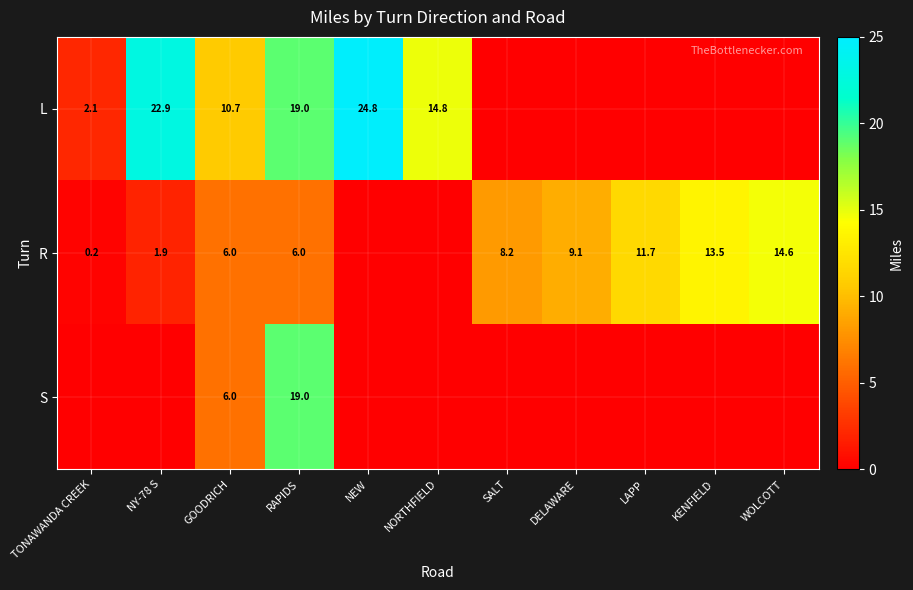

The value of R at TONAWANDA CREEK is 0.1. True or false?

False